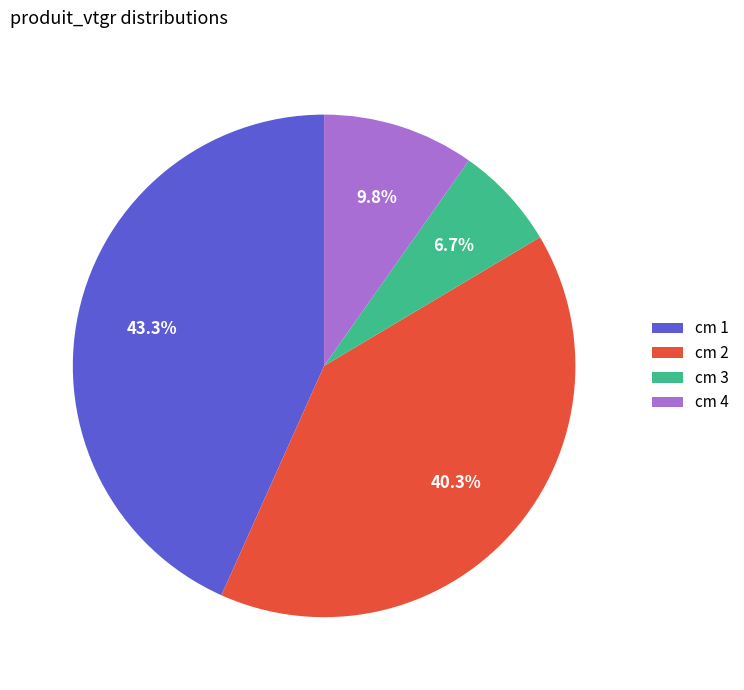

Is the sum of cm 1 and cm 2 greater than half?

Yes